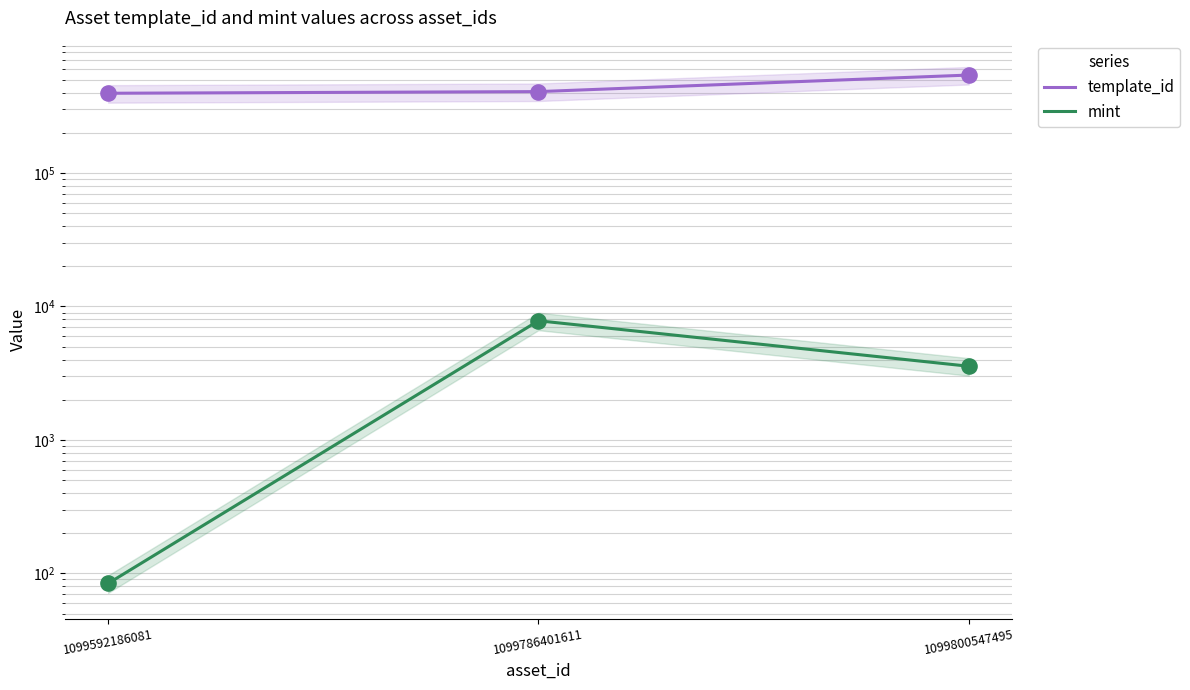

Which series contains the lowest Y value?

mint